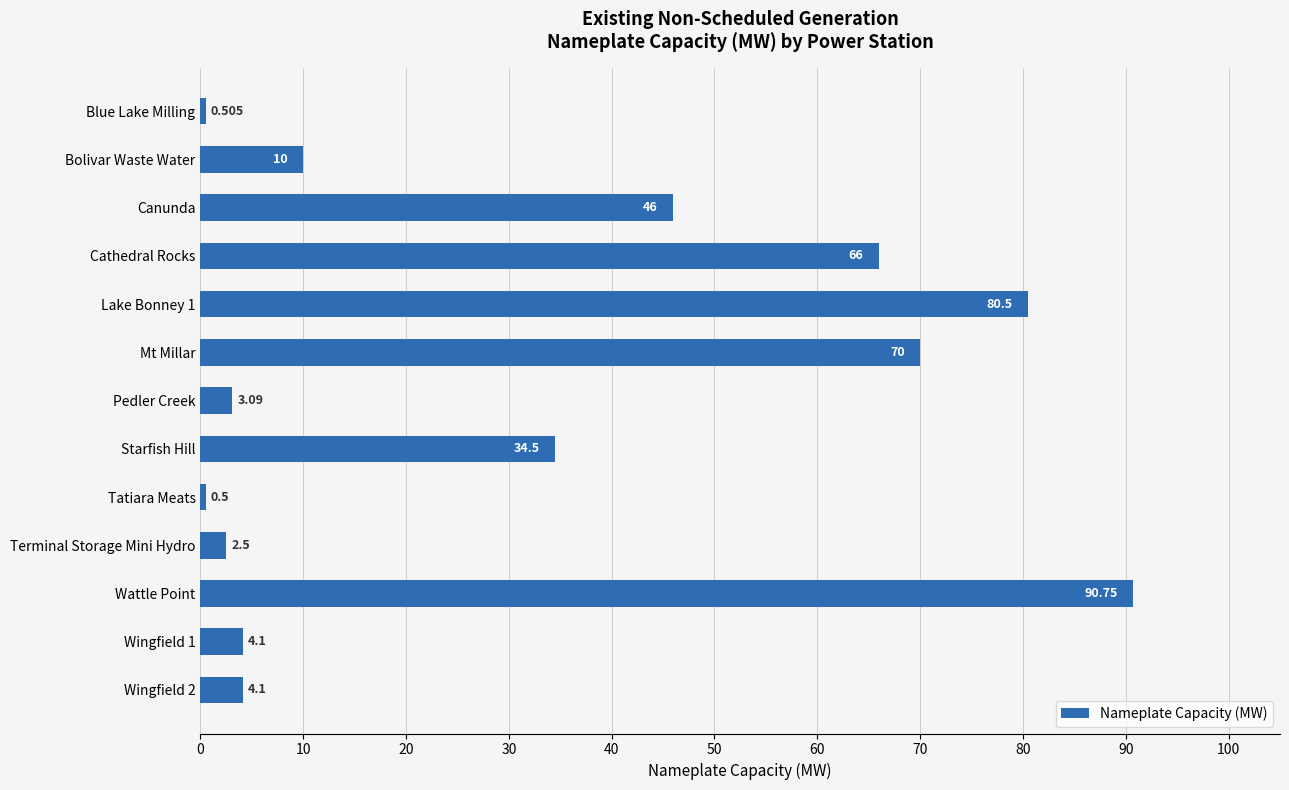

What is the average value?

31.7